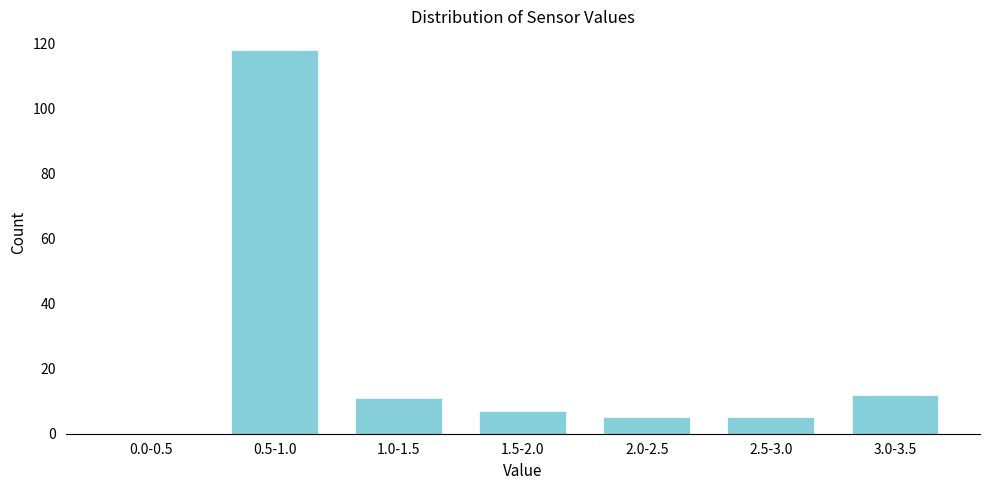

Reading left to right, extract all data points from this chart.

0.0-0.5=0	0.5-1.0=118	1.0-1.5=11	1.5-2.0=7	2.0-2.5=5	2.5-3.0=5	3.0-3.5=12